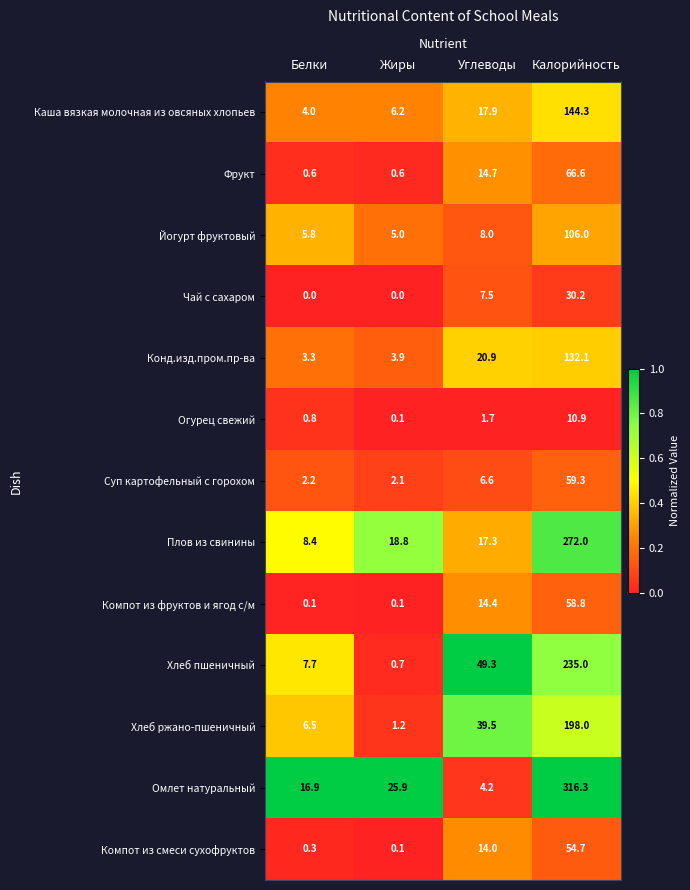

At how many categories does at least one series exceed 0?

4